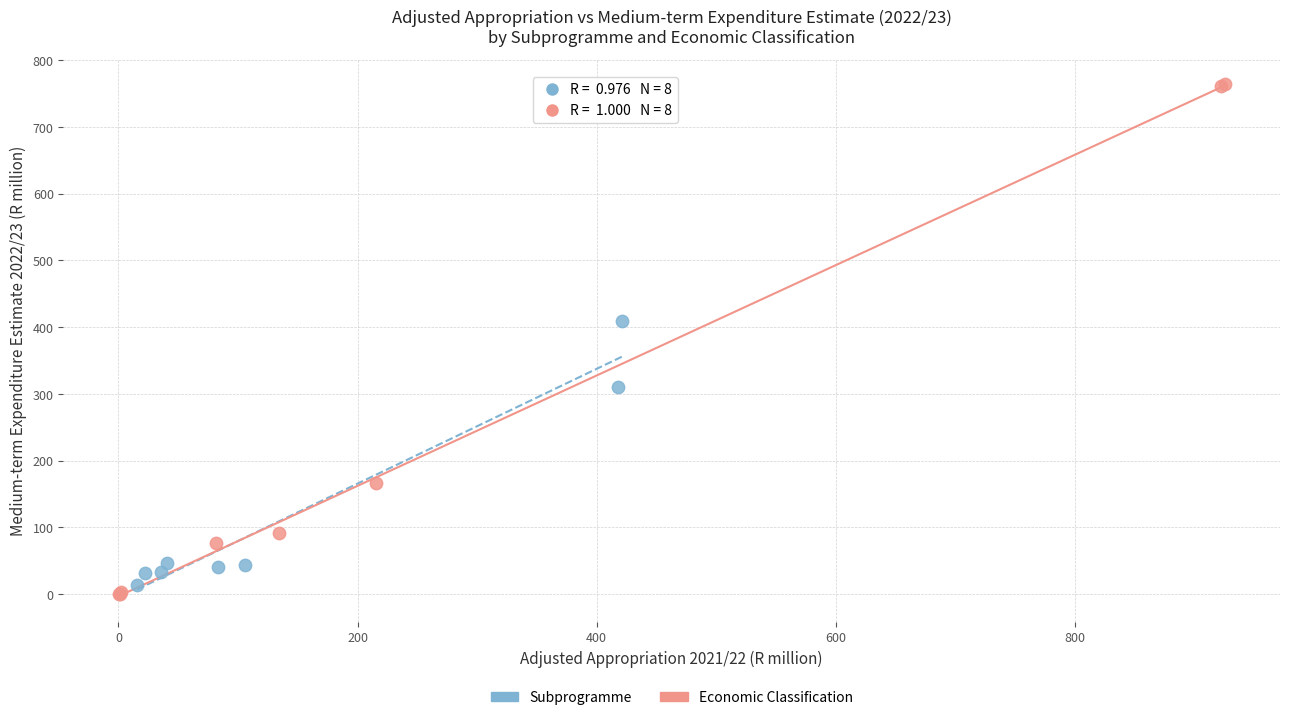

Which series reaches the maximum Y coordinate?

Economic Classification